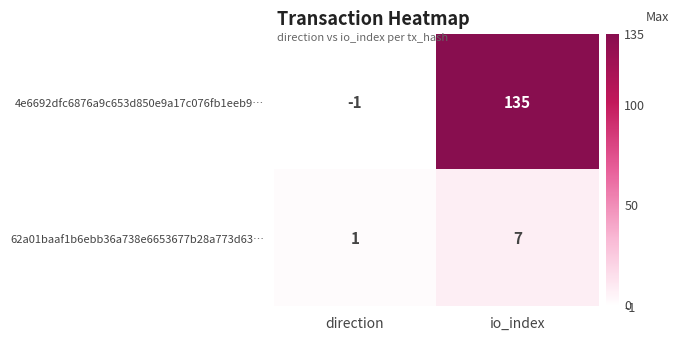

The value of 4e6692dfc6876a9c653d850e9a17c076fb1eeb9… at direction is -1. True or false?

True